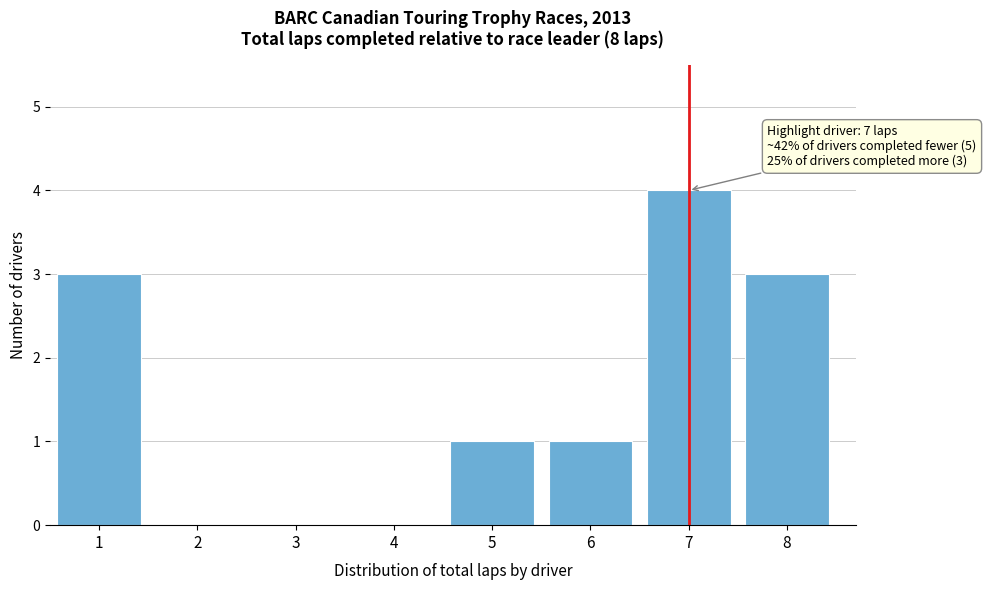

Which range on the x-axis has the tallest bar?

6.5 to 7.5